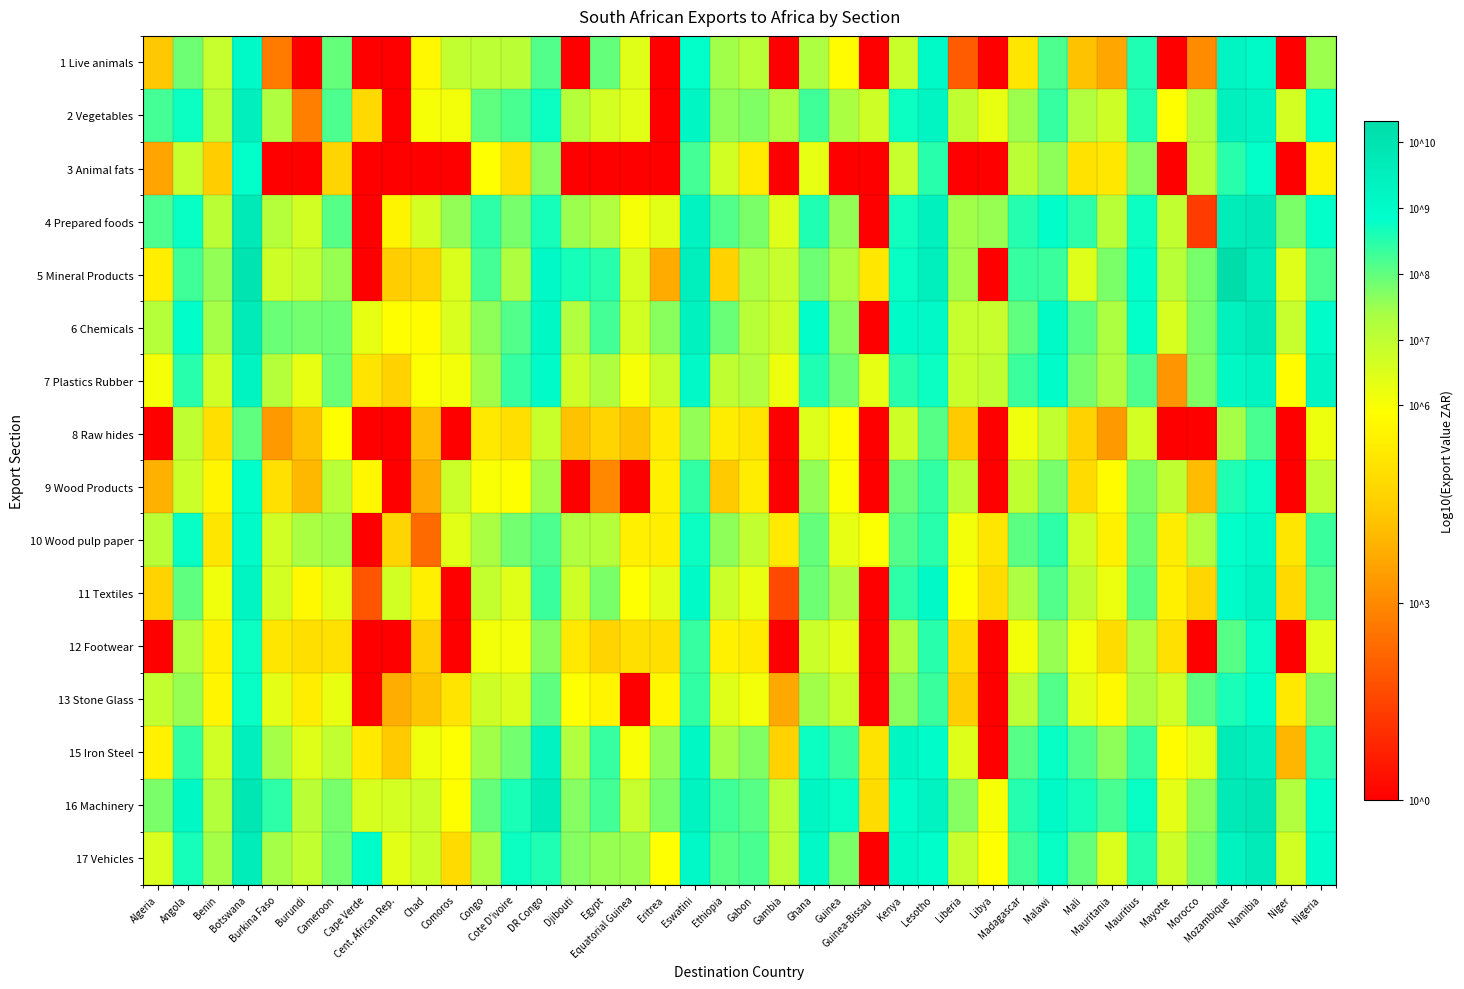

Which series changed the most between Libya and Mozambique?

5 Mineral Products